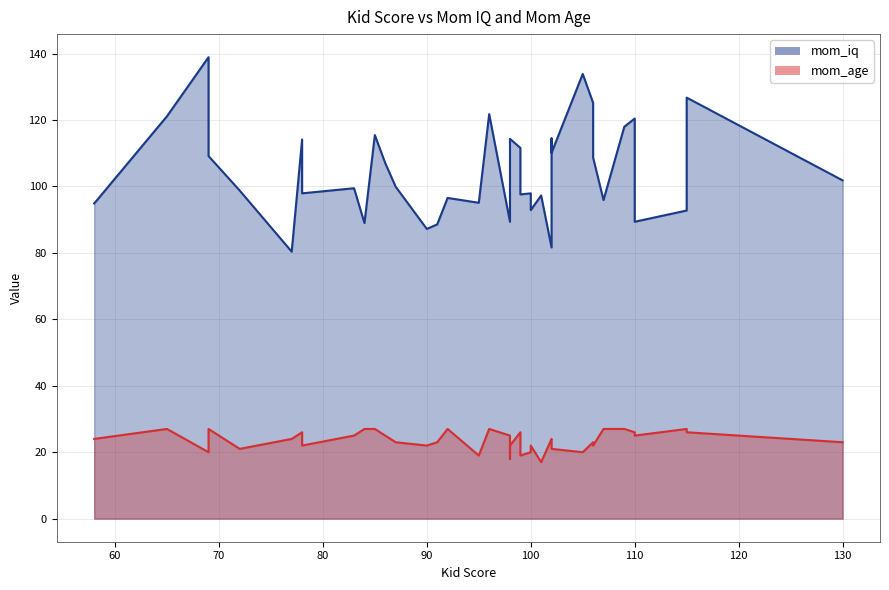

Does the chart display data point markers on the line(s)?

No